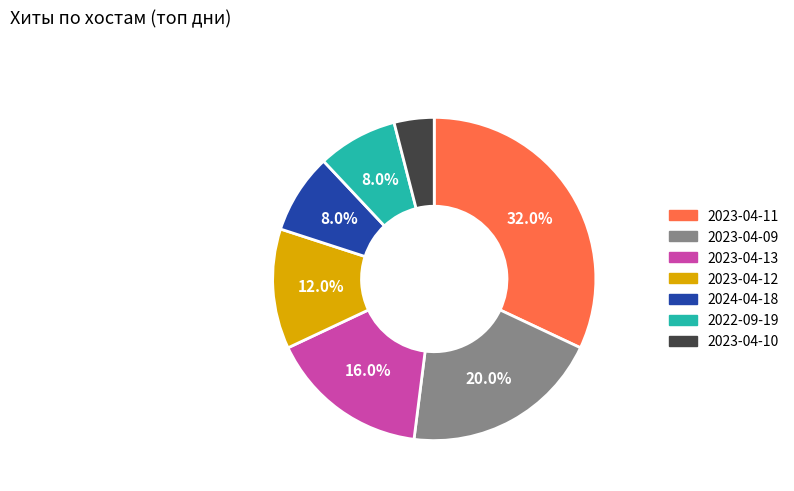

What percentage is the 2023-04-12 slice, to the nearest percent?

12%